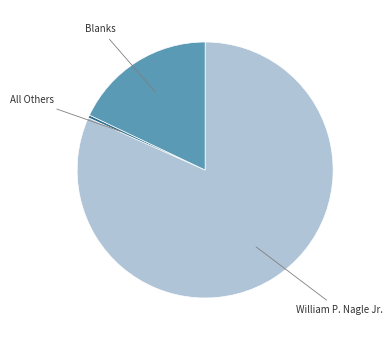

Does any single category account for the majority?

Yes